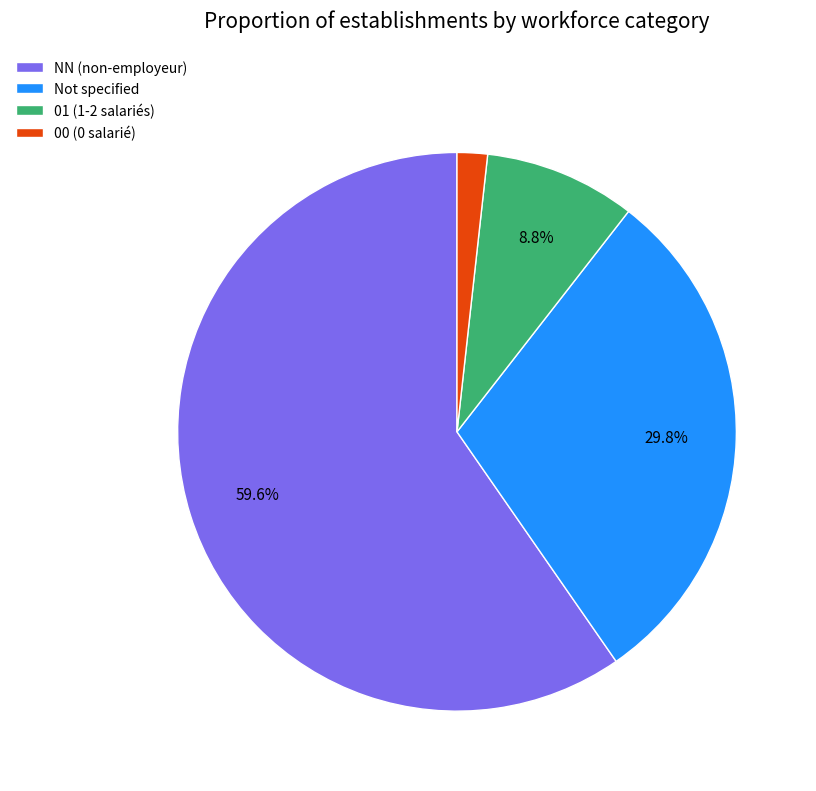

Which category has the biggest portion of the pie?

NN (non-employeur)